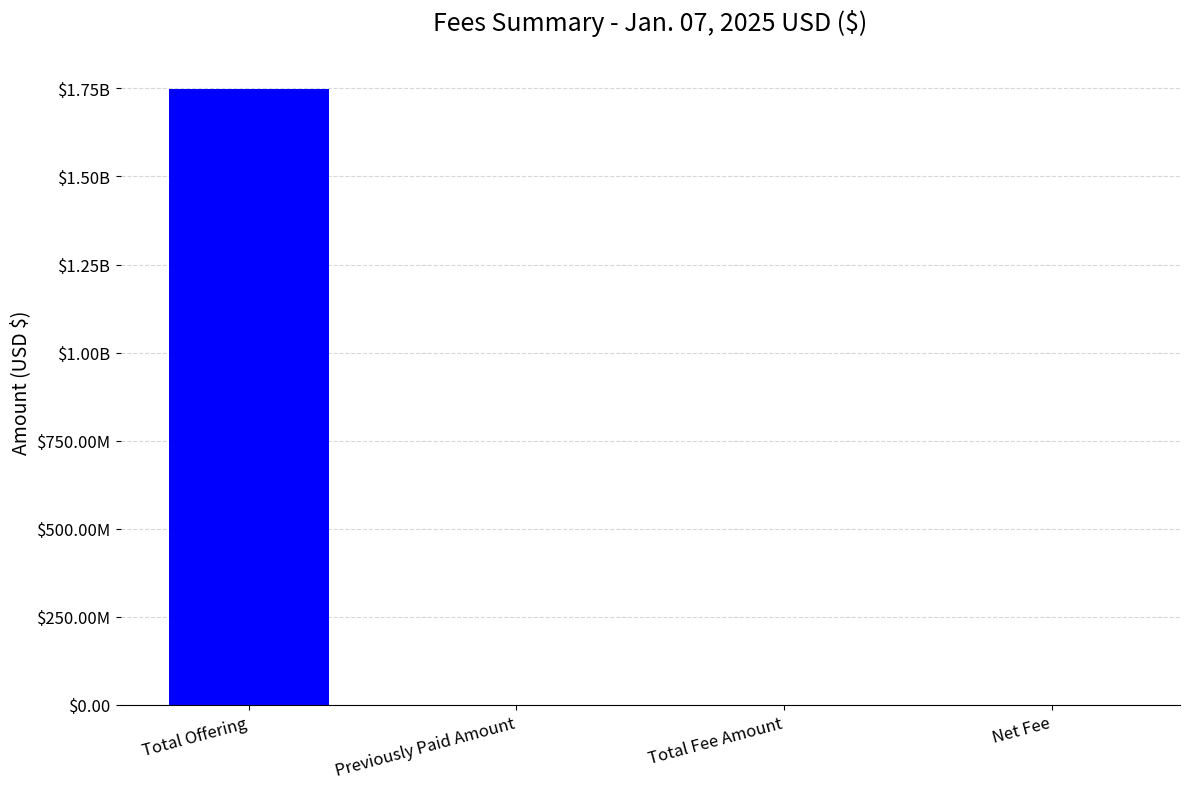

Which has a higher value, Net Fee or Previously Paid Amount?

Net Fee